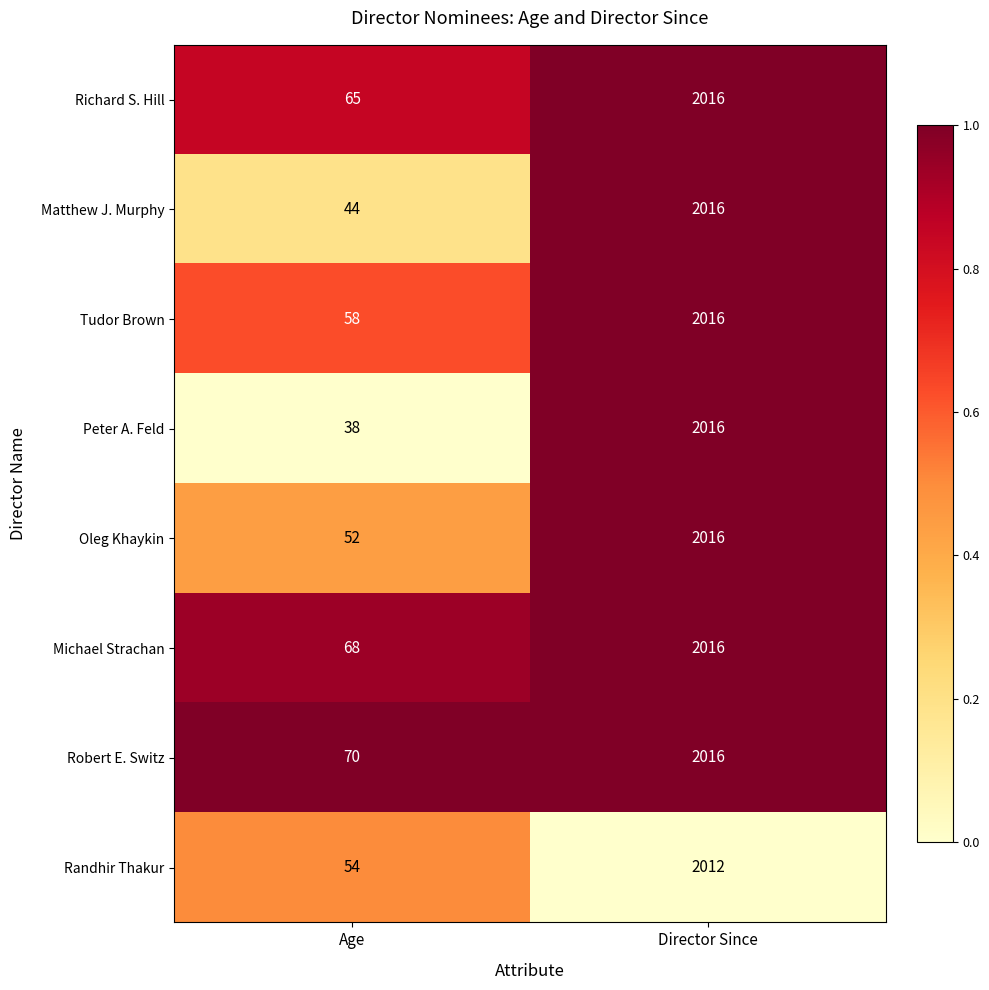

Reading left to right, transcribe all the data shown in this chart.

Richard S. Hill: Age=65	Director Since=2016
Matthew J. Murphy: Age=44	Director Since=2016
Tudor Brown: Age=58	Director Since=2016
Peter A. Feld: Age=38	Director Since=2016
Oleg Khaykin: Age=52	Director Since=2016
Michael Strachan: Age=68	Director Since=2016
Robert E. Switz: Age=70	Director Since=2016
Randhir Thakur: Age=54	Director Since=2012